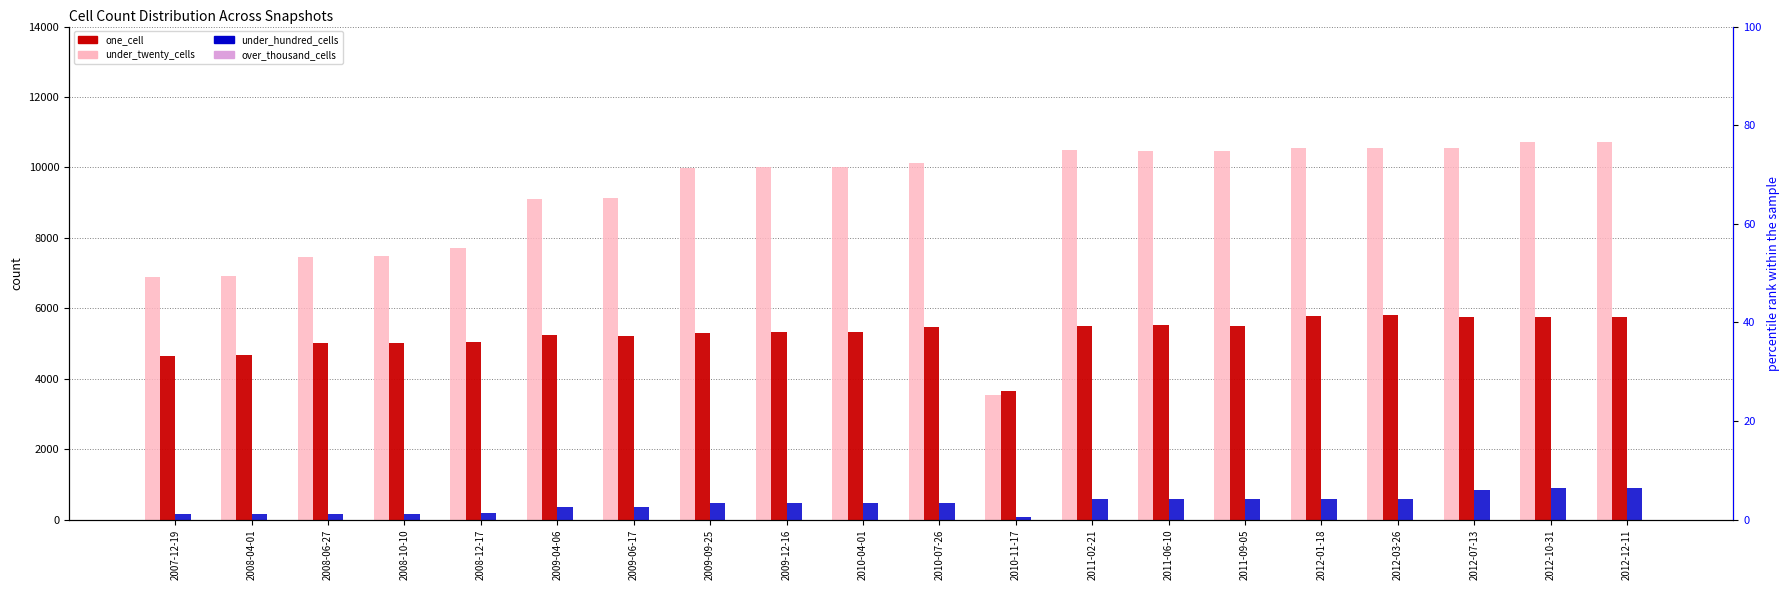

What is the total value across all series at 2012-10-31?

17371